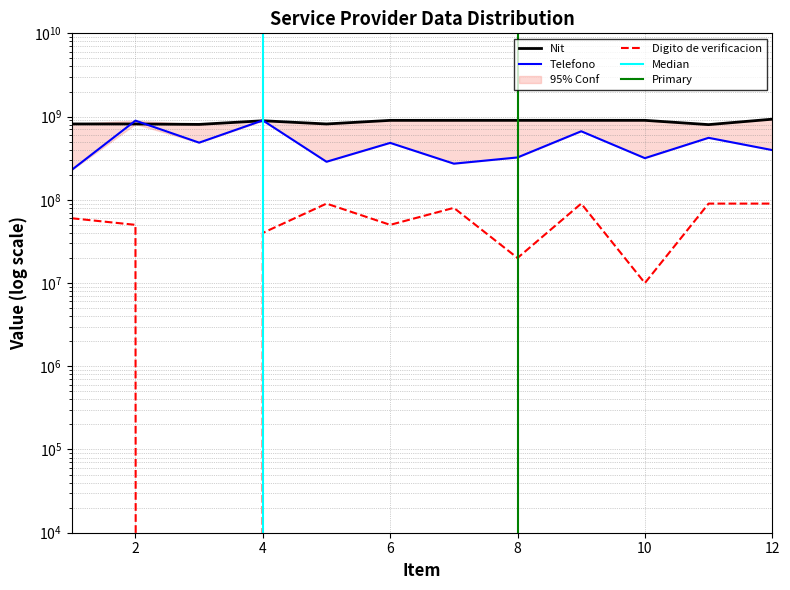

List the series in order of their overall mean, highest first.

Nit, Telefono, Digito de verificacion